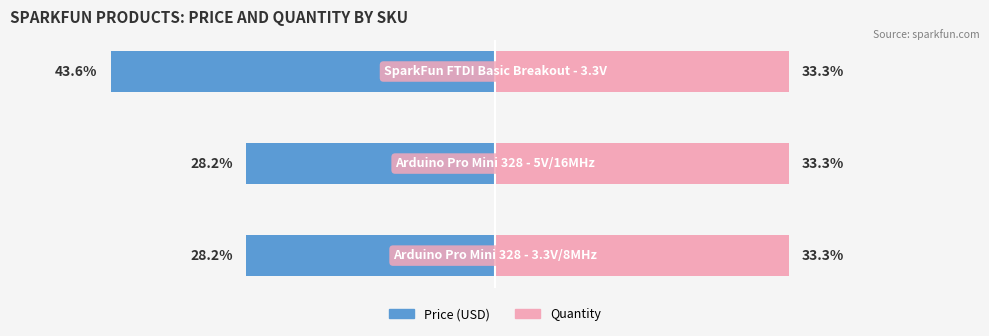

What is the difference between the Price (USD) values at 0 and 2?

15.4